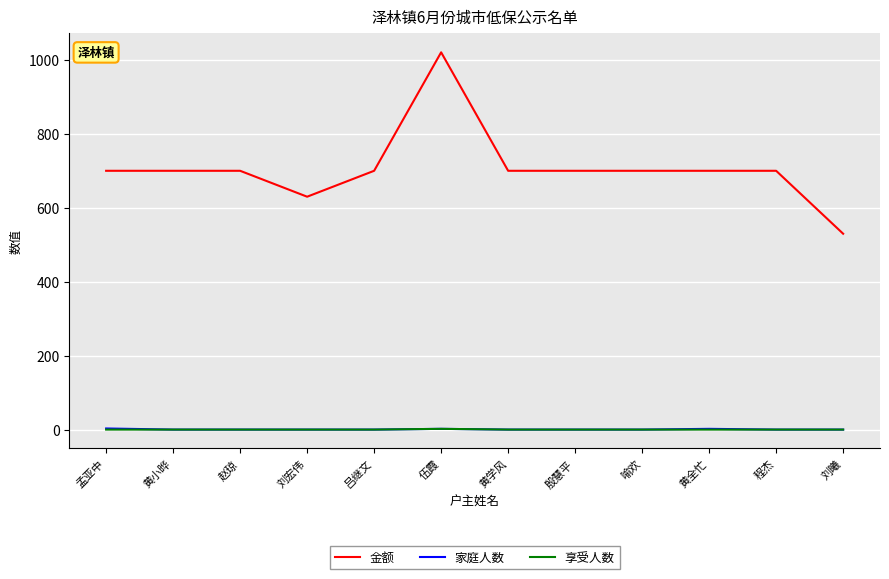

What is the greatest value displayed?

1020